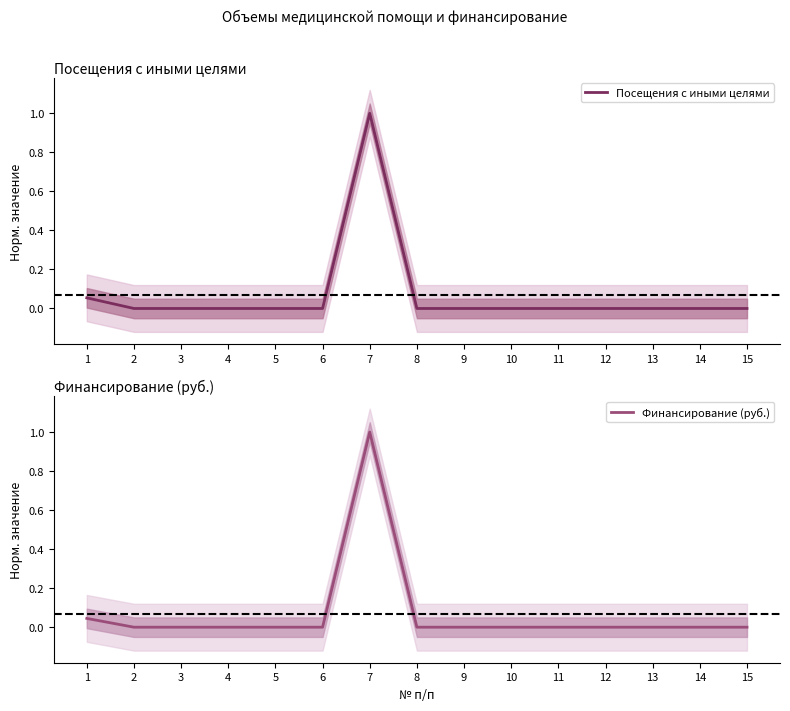

List the labels in order of Финансирование (руб.) value, smallest first.

2, 3, 4, 5, 6, 8, 9, 10, 11, 12, 13, 14, 15, 1, 7